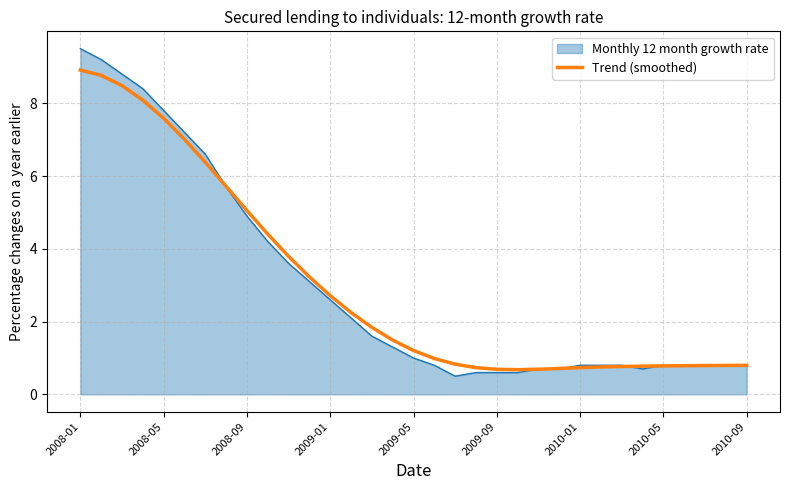

Which series has the largest range (max minus min)?

Monthly 12 month growth rate